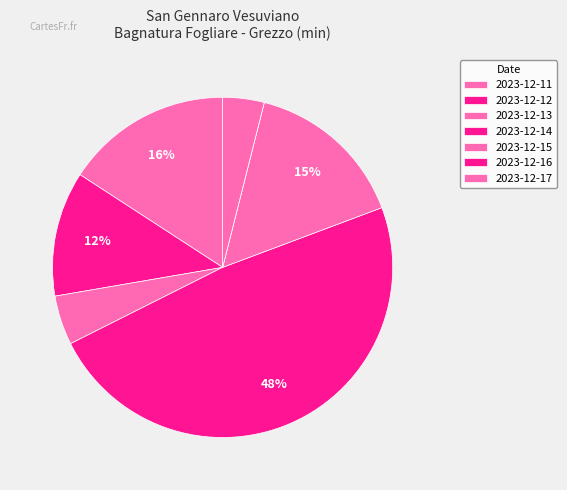

What is the change in value from 2023-12-13 to 2023-12-15?

+257.6